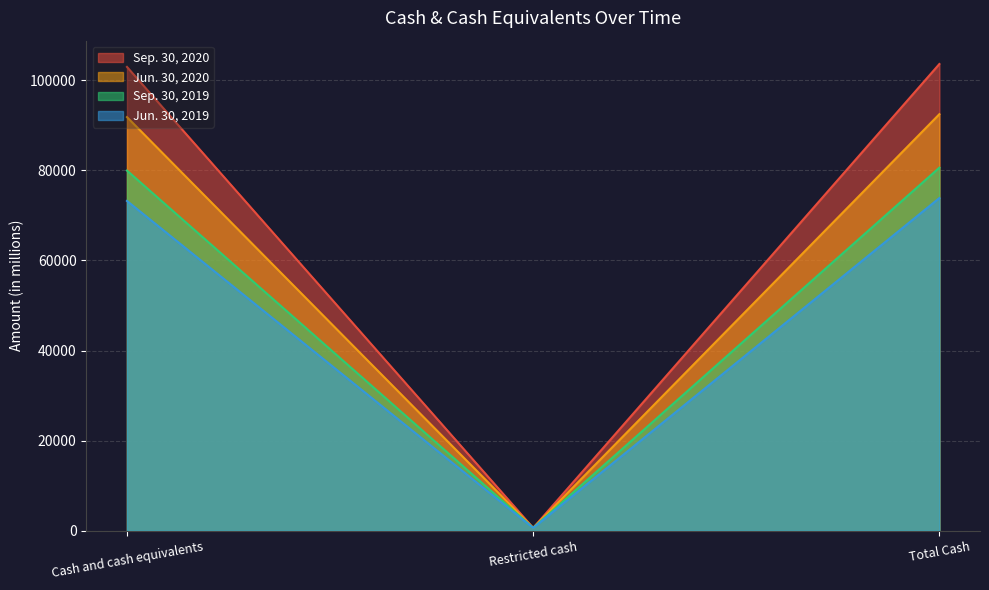

Is it true that Sep. 30, 2020 equals 43448 at Total Cash?

False